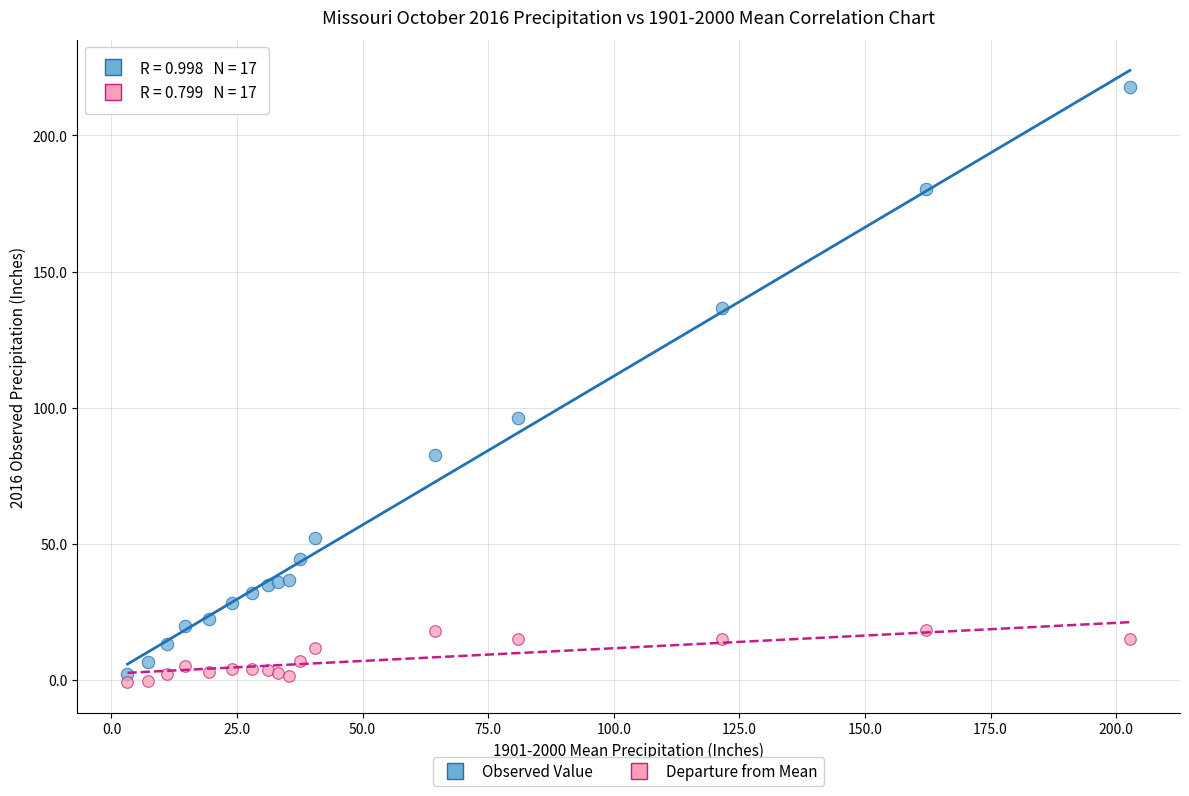

What are all the series names shown in the legend?

Observed Value, Departure from Mean